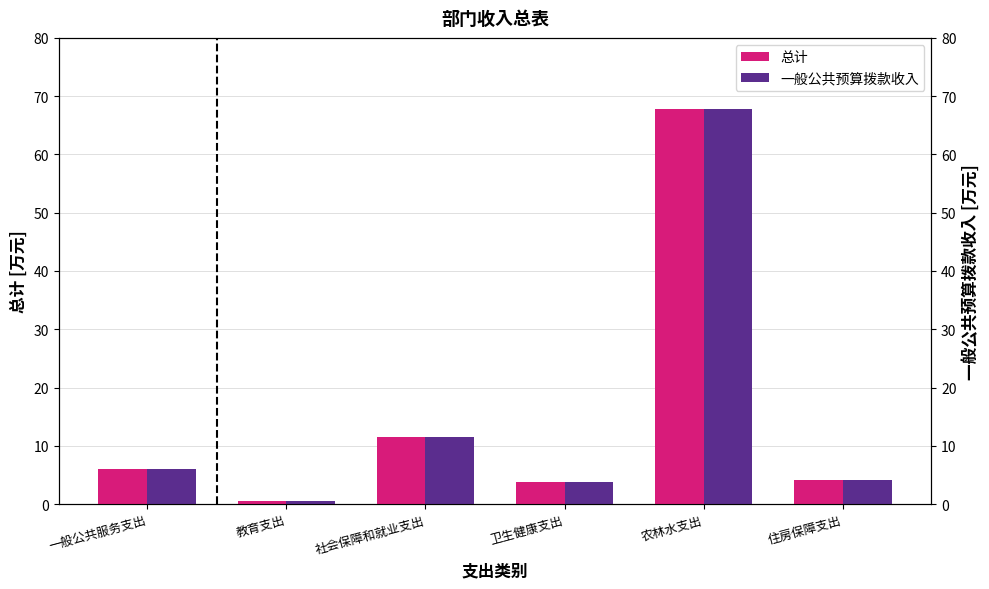

At 农林水支出, list the series in order from largest to smallest.

总计, 一般公共预算拨款收入